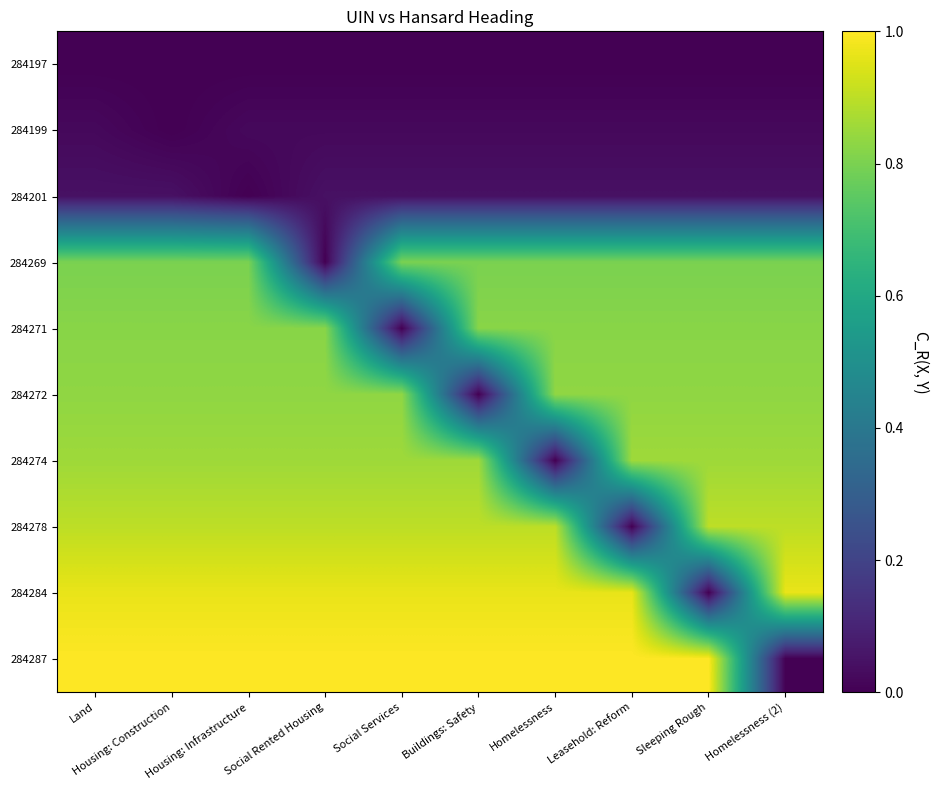

Reading left to right, extract all data points from this chart.

284197: Land=0.0	Housing: Construction=0.0	Housing: Infrastructure=0.0	Social Rented Housing=0.0	Social Services=0.0	Buildings: Safety=0.0	Homelessness=0.0	Leasehold: Reform=0.0	Sleeping Rough=0.0	Homelessness (2)=0.0
284199: Land=0.0	Housing: Construction=0.0	Housing: Infrastructure=0.0	Social Rented Housing=0.0	Social Services=0.0	Buildings: Safety=0.0	Homelessness=0.0	Leasehold: Reform=0.0	Sleeping Rough=0.0	Homelessness (2)=0.0
284201: Land=0.0	Housing: Construction=0.0	Housing: Infrastructure=0.0	Social Rented Housing=0.0	Social Services=0.0	Buildings: Safety=0.0	Homelessness=0.0	Leasehold: Reform=0.0	Sleeping Rough=0.0	Homelessness (2)=0.0
284269: Land=0.8	Housing: Construction=0.8	Housing: Infrastructure=0.8	Social Rented Housing=0.0	Social Services=0.8	Buildings: Safety=0.8	Homelessness=0.8	Leasehold: Reform=0.8	Sleeping Rough=0.8	Homelessness (2)=0.8
284271: Land=0.8	Housing: Construction=0.8	Housing: Infrastructure=0.8	Social Rented Housing=0.8	Social Services=0.0	Buildings: Safety=0.8	Homelessness=0.8	Leasehold: Reform=0.8	Sleeping Rough=0.8	Homelessness (2)=0.8
284272: Land=0.8	Housing: Construction=0.8	Housing: Infrastructure=0.8	Social Rented Housing=0.8	Social Services=0.8	Buildings: Safety=0.0	Homelessness=0.8	Leasehold: Reform=0.8	Sleeping Rough=0.8	Homelessness (2)=0.8
284274: Land=0.9	Housing: Construction=0.9	Housing: Infrastructure=0.9	Social Rented Housing=0.9	Social Services=0.9	Buildings: Safety=0.9	Homelessness=0.0	Leasehold: Reform=0.9	Sleeping Rough=0.9	Homelessness (2)=0.9
284278: Land=0.9	Housing: Construction=0.9	Housing: Infrastructure=0.9	Social Rented Housing=0.9	Social Services=0.9	Buildings: Safety=0.9	Homelessness=0.9	Leasehold: Reform=0.0	Sleeping Rough=0.9	Homelessness (2)=0.9
284284: Land=1.0	Housing: Construction=1.0	Housing: Infrastructure=1.0	Social Rented Housing=1.0	Social Services=1.0	Buildings: Safety=1.0	Homelessness=1.0	Leasehold: Reform=1.0	Sleeping Rough=0.0	Homelessness (2)=1.0
284287: Land=1.0	Housing: Construction=1.0	Housing: Infrastructure=1.0	Social Rented Housing=1.0	Social Services=1.0	Buildings: Safety=1.0	Homelessness=1.0	Leasehold: Reform=1.0	Sleeping Rough=1.0	Homelessness (2)=0.0